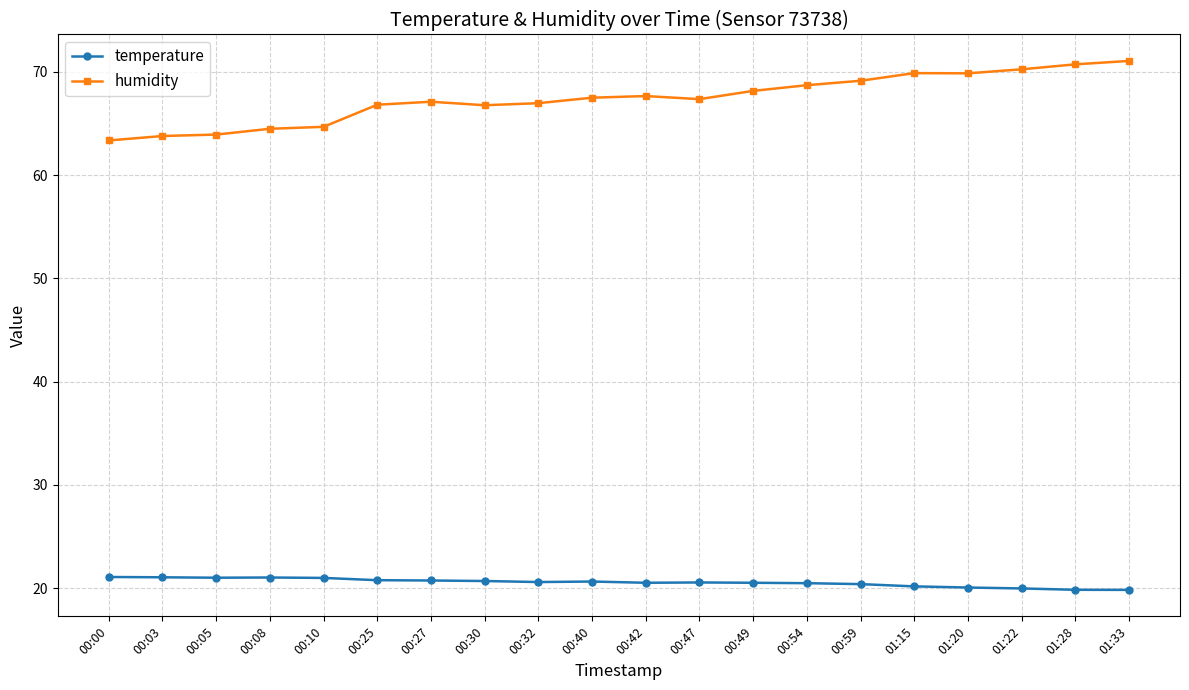

True or false: temperature and humidity cross at least once.

False